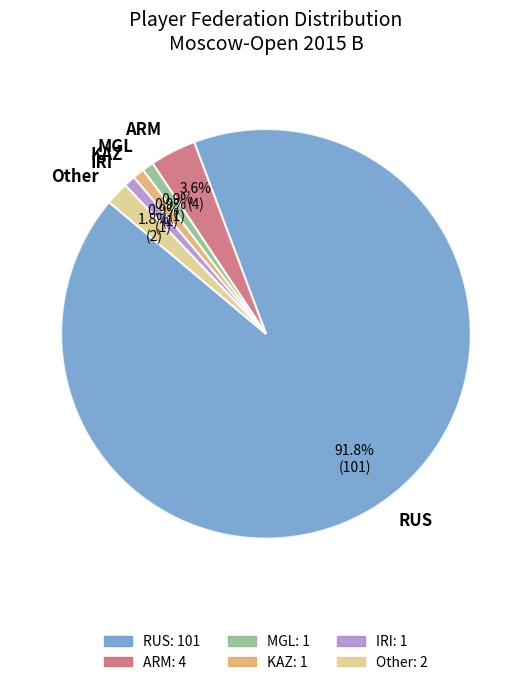

Which category has the biggest portion of the pie?

RUS